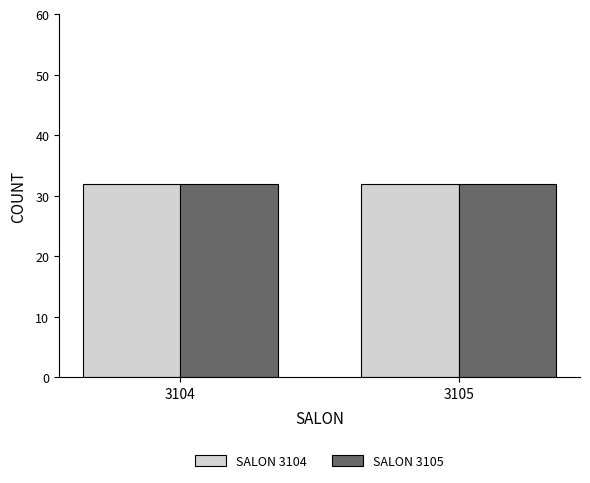

Between 3 and 31, which series saw the biggest shift?

SALON 3104